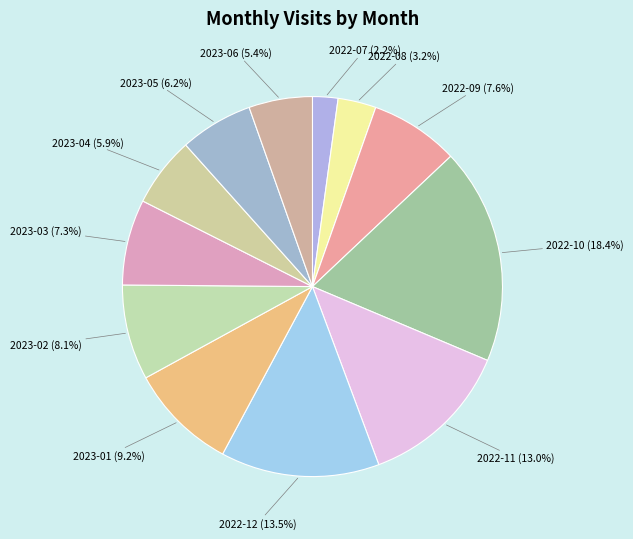

Count the number of slices in the pie.

12